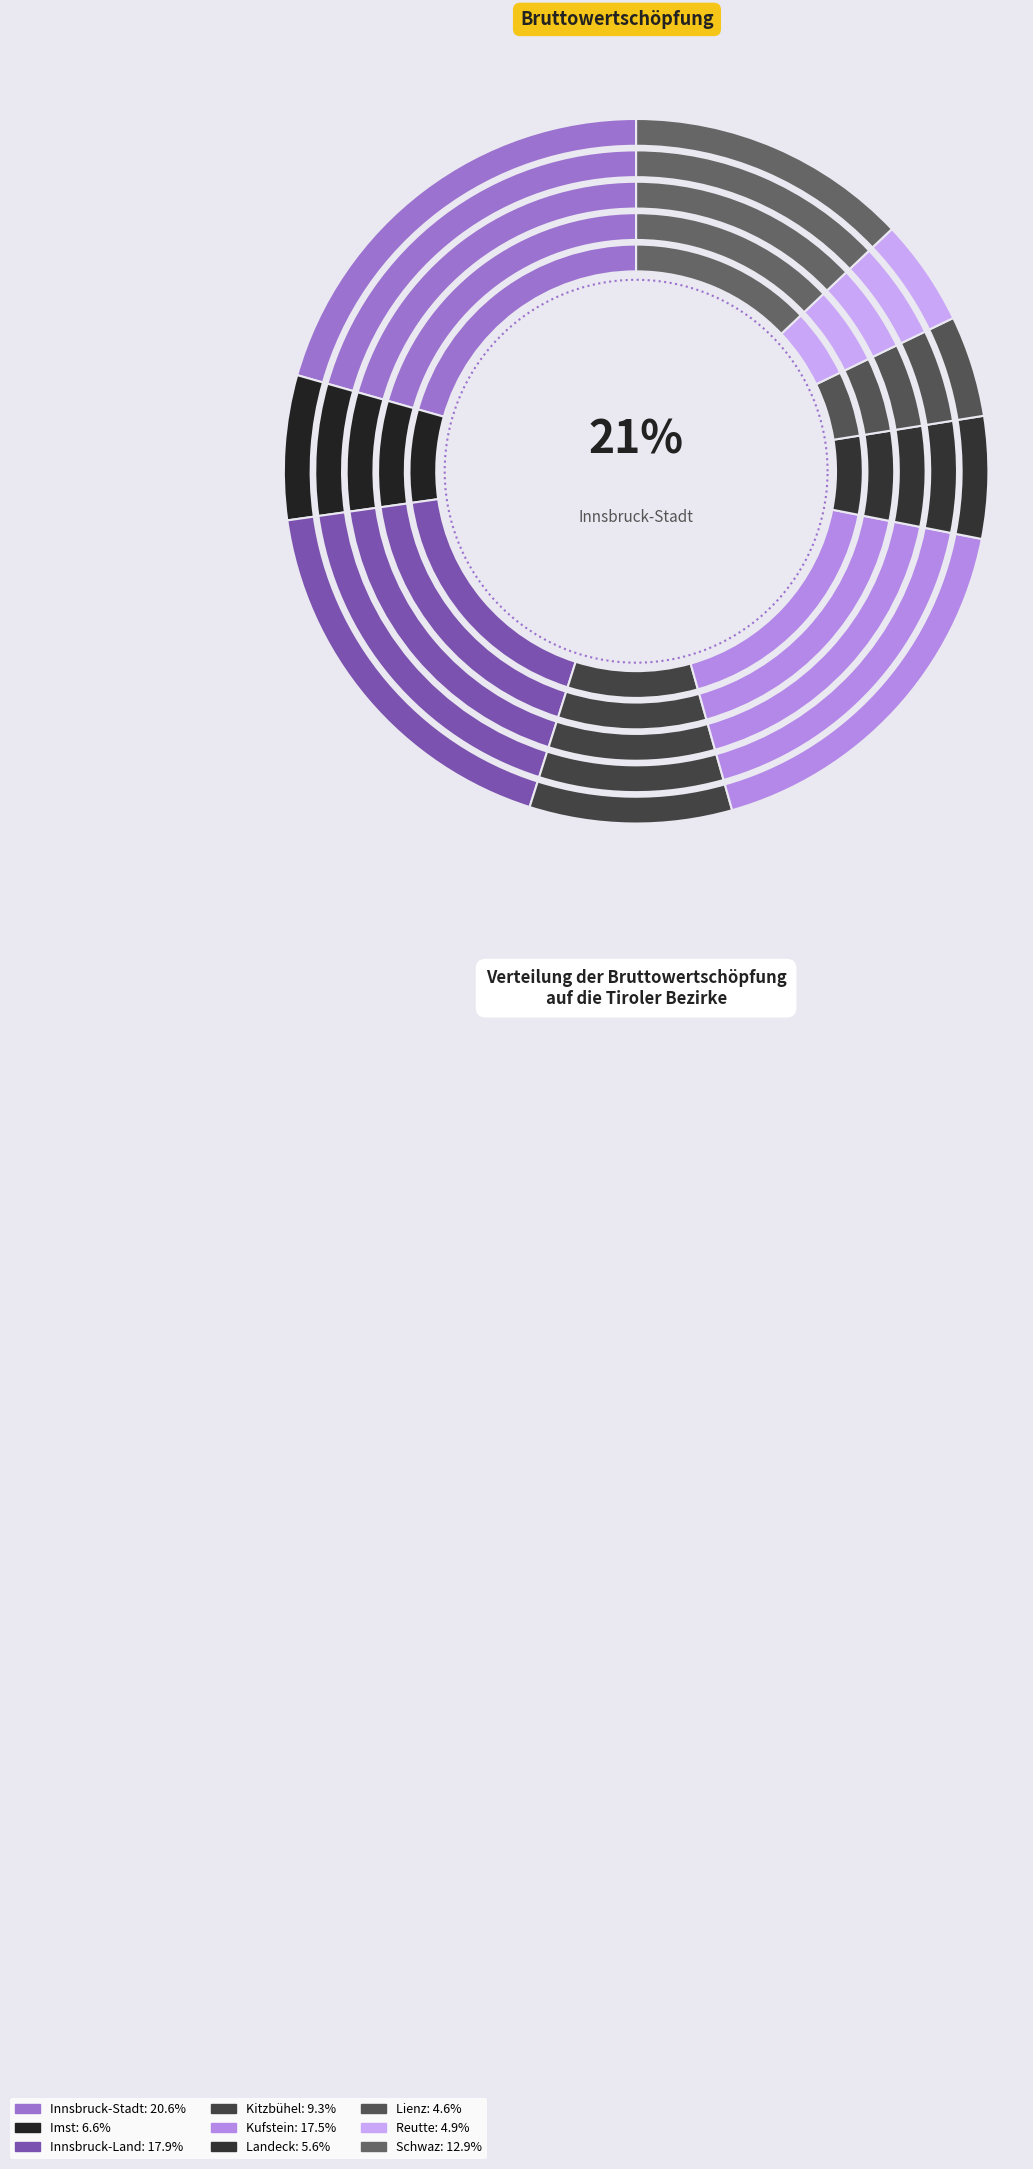

What is the ratio of the value at Innsbruck-Stadt to the value at Imst?

3.1